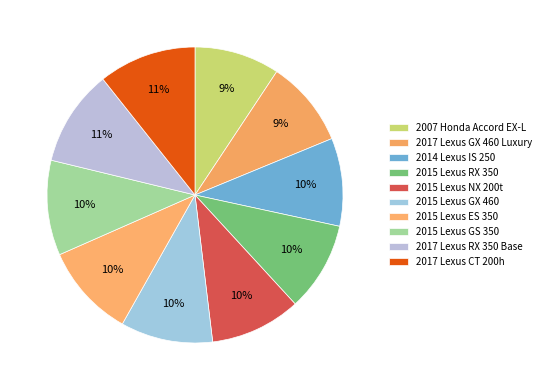

Between 2015 Lexus NX 200t and 2017 Lexus CT 200h, which is larger?

2017 Lexus CT 200h